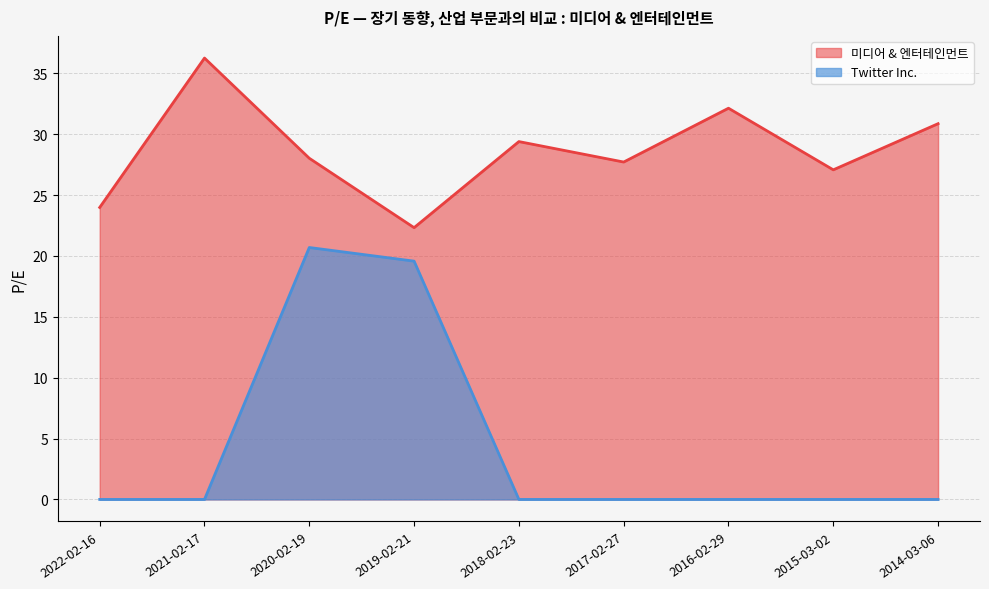

Between 2021-02-17 and 2015-03-02, which series saw the biggest shift?

미디어 & 엔터테인먼트